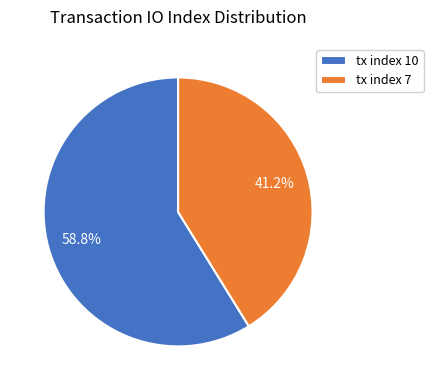

What is the total percentage of tx index 7 and tx index 10?

100.0%